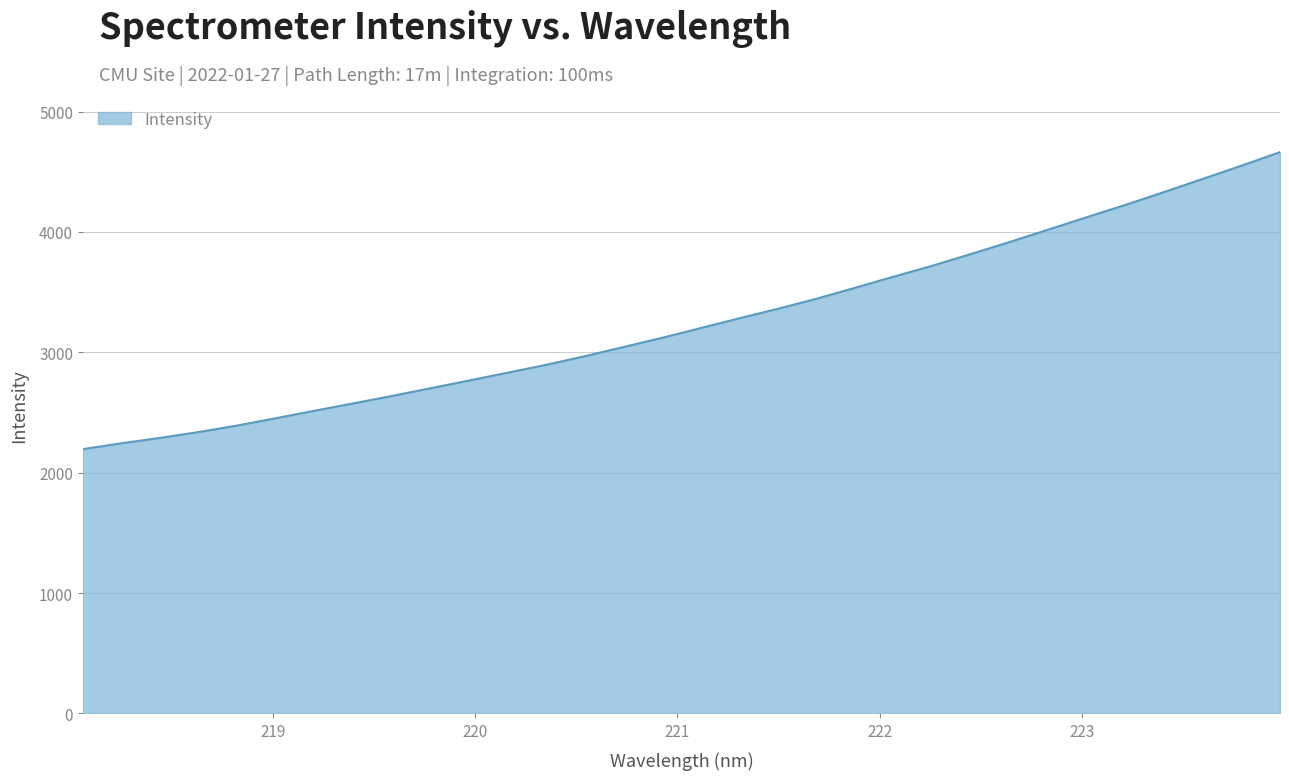

What is the difference between the maximum and minimum values?

2467.0